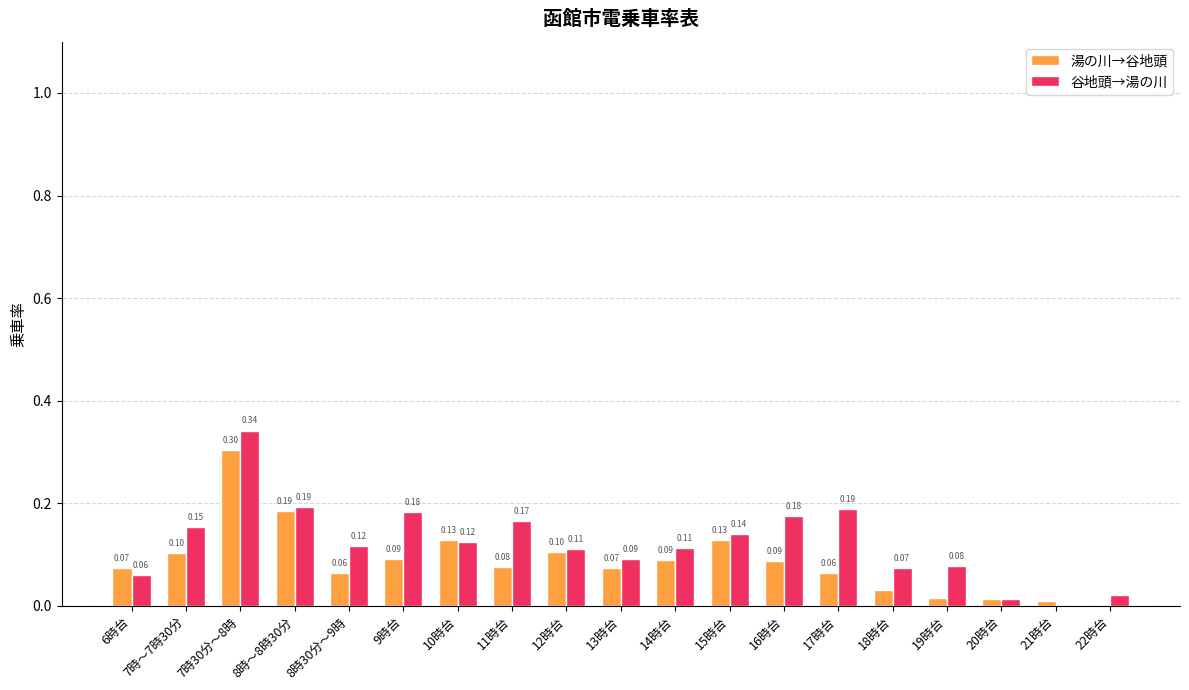

Between 8時～8時30分 and 10時台, which series saw the biggest shift?

谷地頭→湯の川